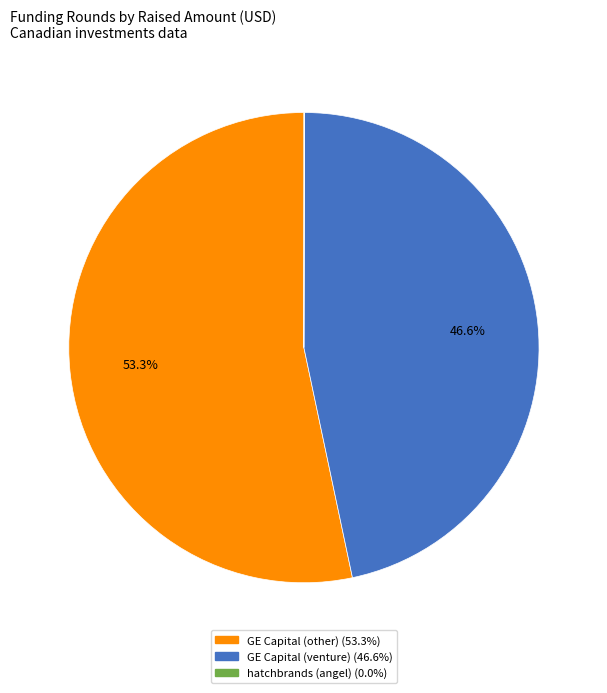

Is there a majority slice in this chart?

Yes